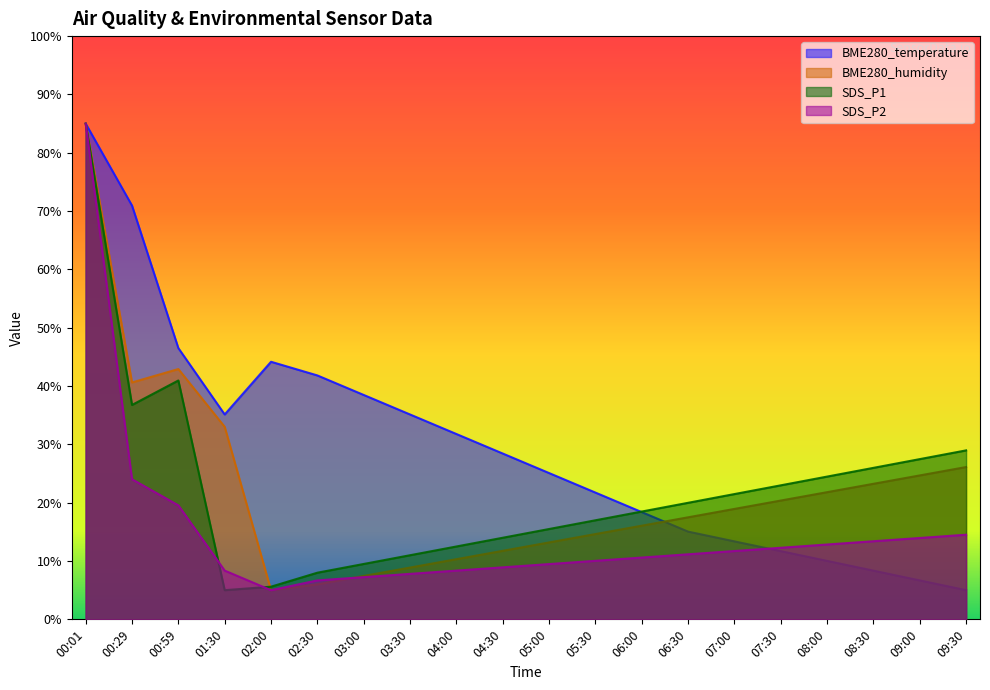

What is the label of the 8th point from the right?

06:00